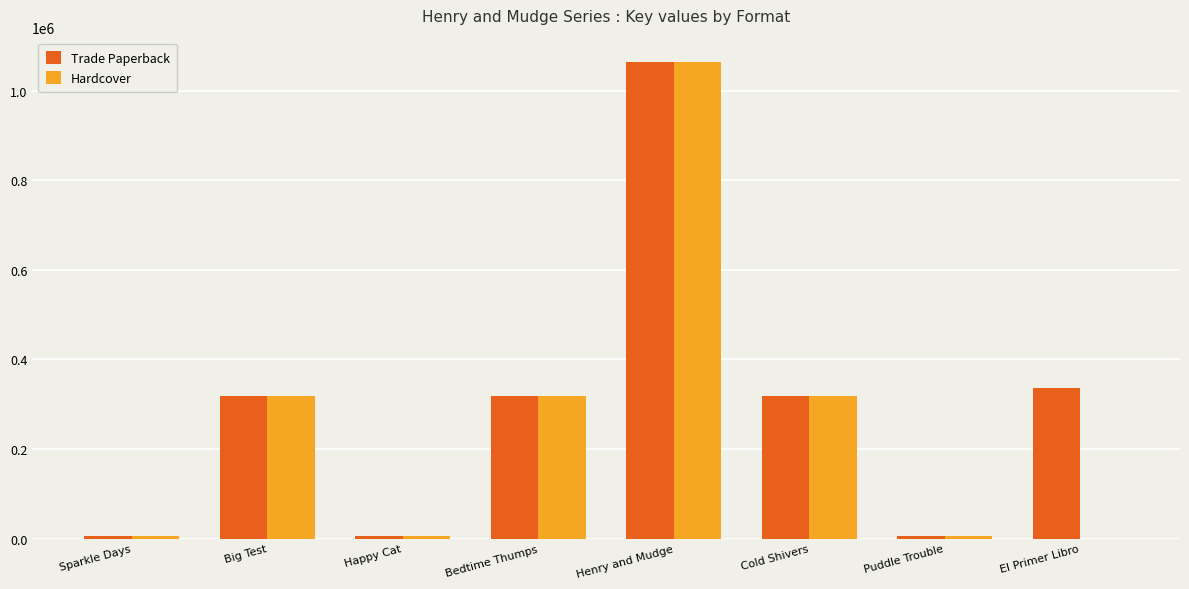

What is the maximum value for Hardcover?

1064797